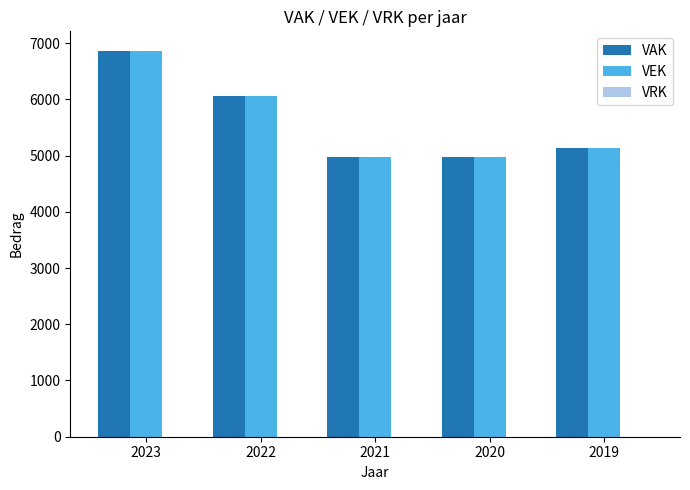

What is the sum of all VEK values?

28011